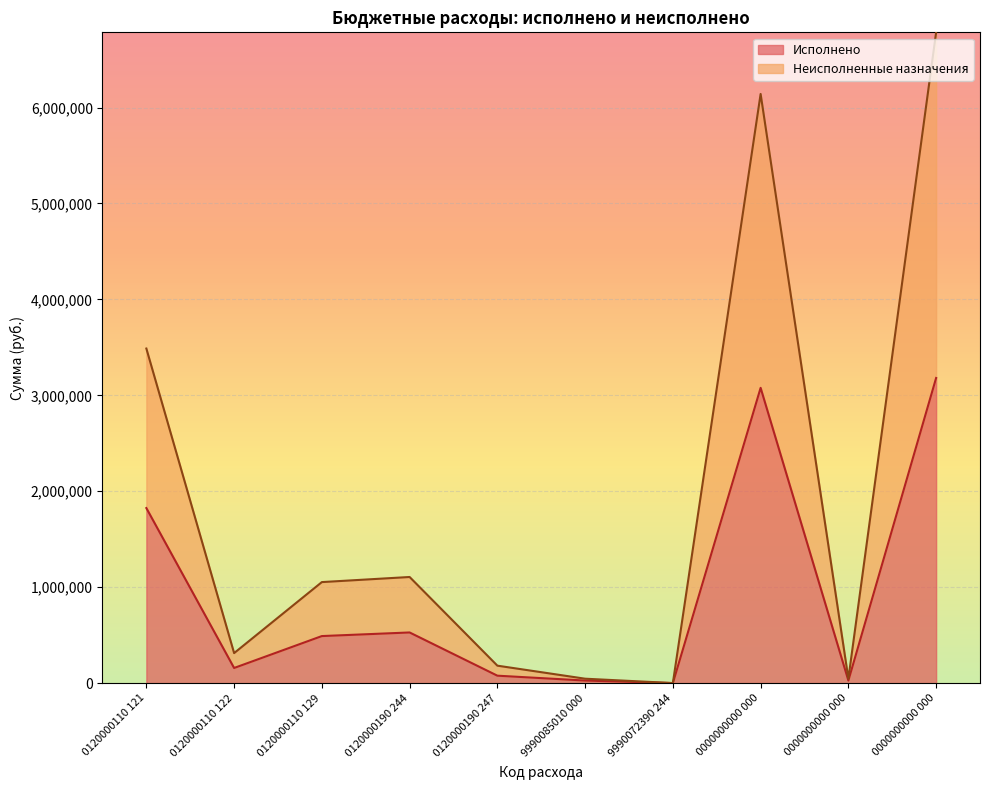

True or false: Неисполненные назначения and Исполнено cross at least once.

False